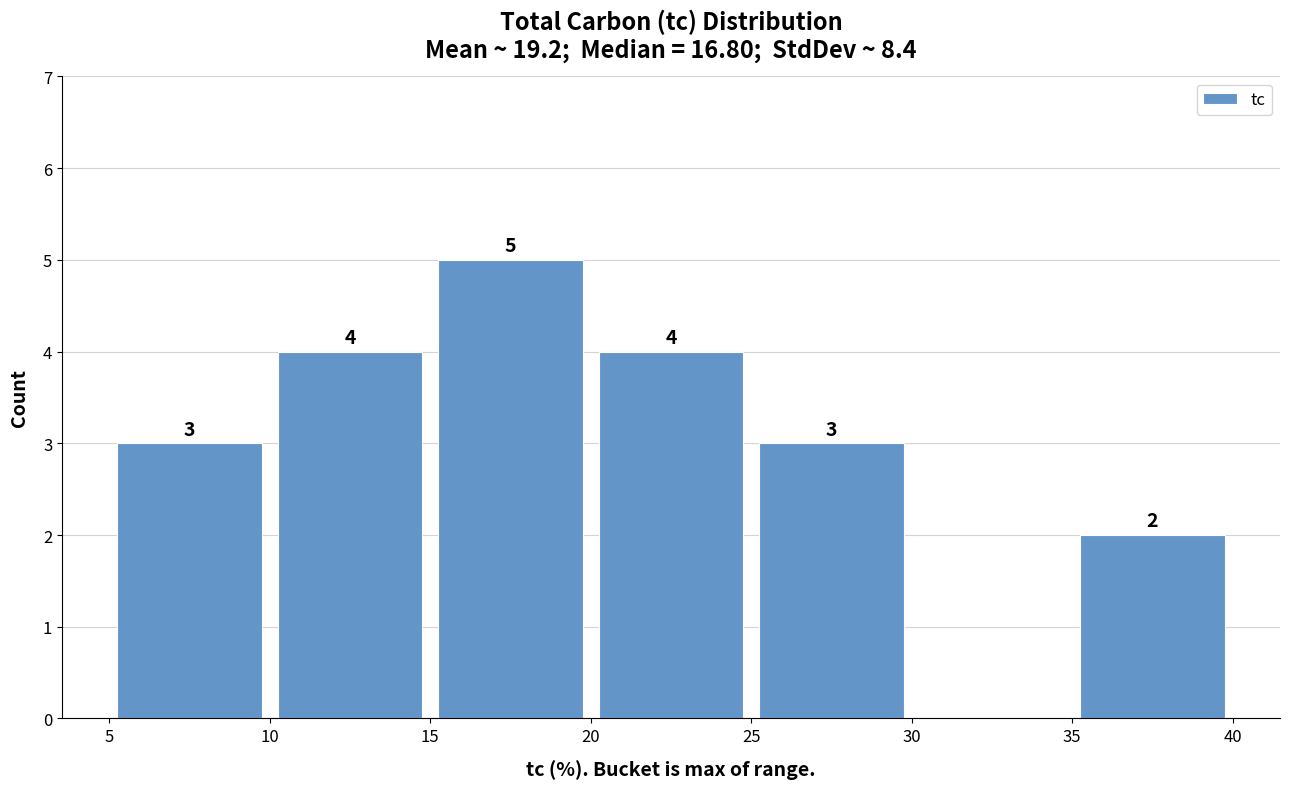

Which range on the x-axis has the tallest bar?

15 to 20